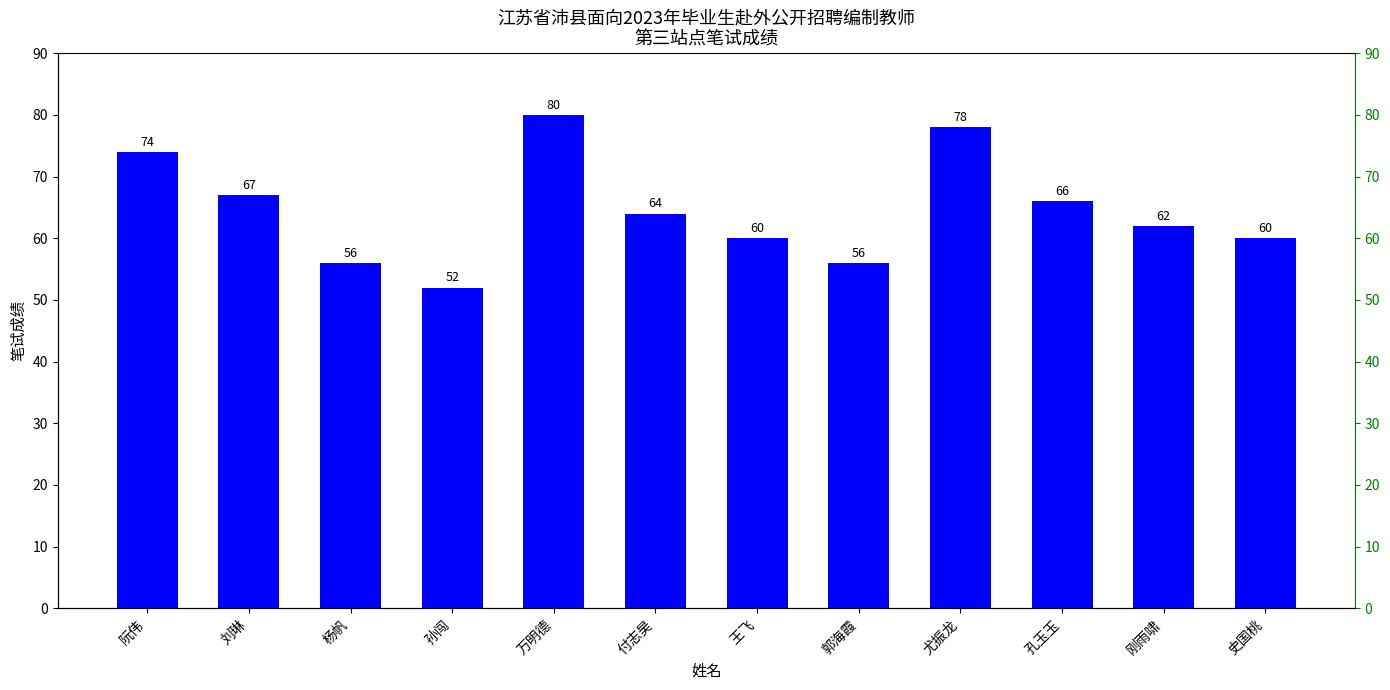

How many distinct data groups are displayed?

1